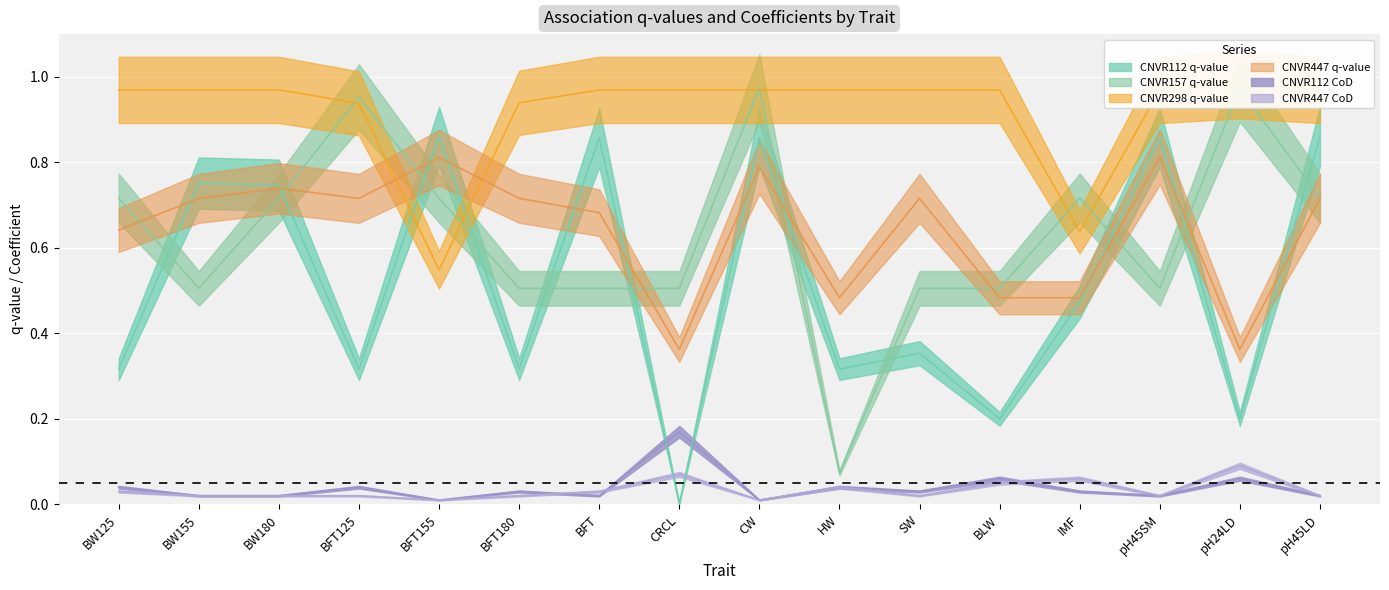

True or false: CNVR447 CoD and CNVR298 q-value cross at least once.

False